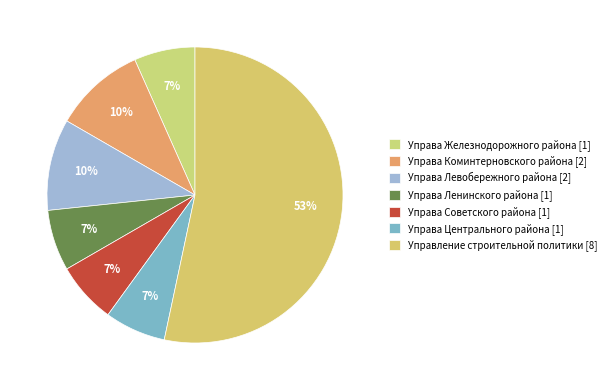

Rank the categories by value from highest to lowest.

Управление строительной политики, Управа Коминтерновского района, Управа Левобережного района, Управа Железнодорожного района, Управа Ленинского района, Управа Советского района, Управа Центрального района